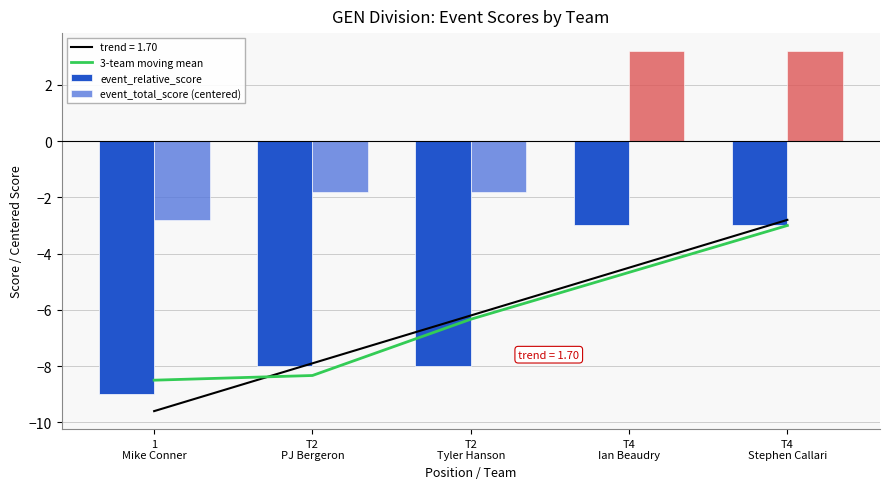

What is the average value of the event_relative_score series?

-6.2